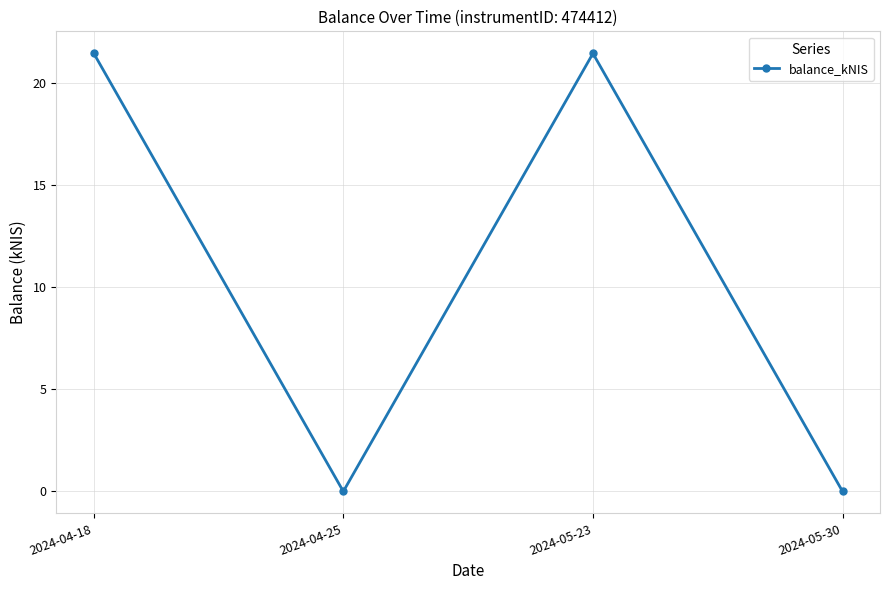

How many lines are shown in the chart?

1